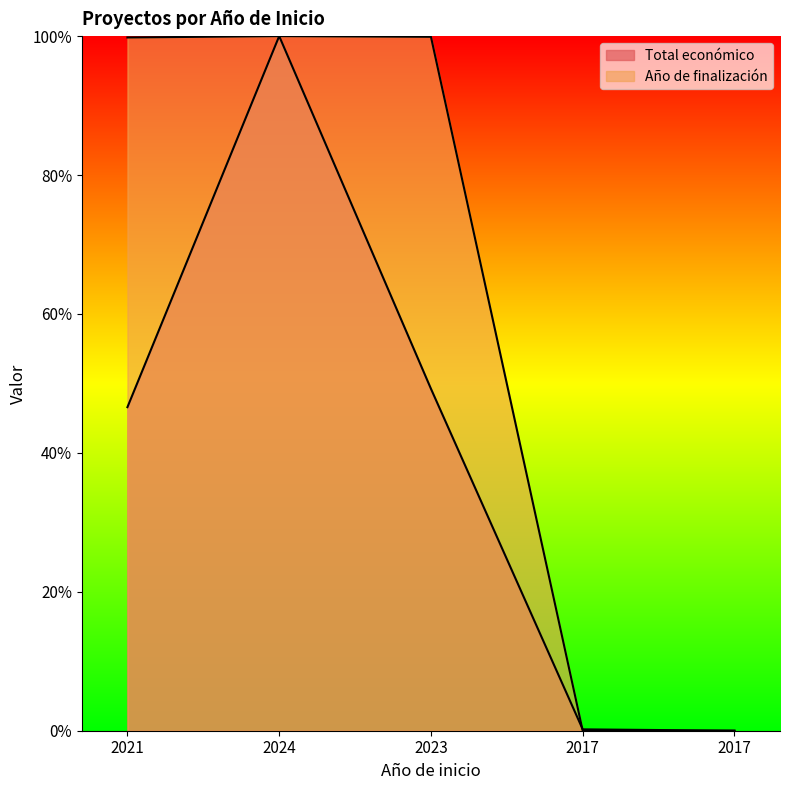

Reading right to left, what are all the values shown in this chart?

Total económico: 0.0	0.0	0.5	1.0	0.5
Año de finalización: 0.0	0.0	1.0	1.0	1.0